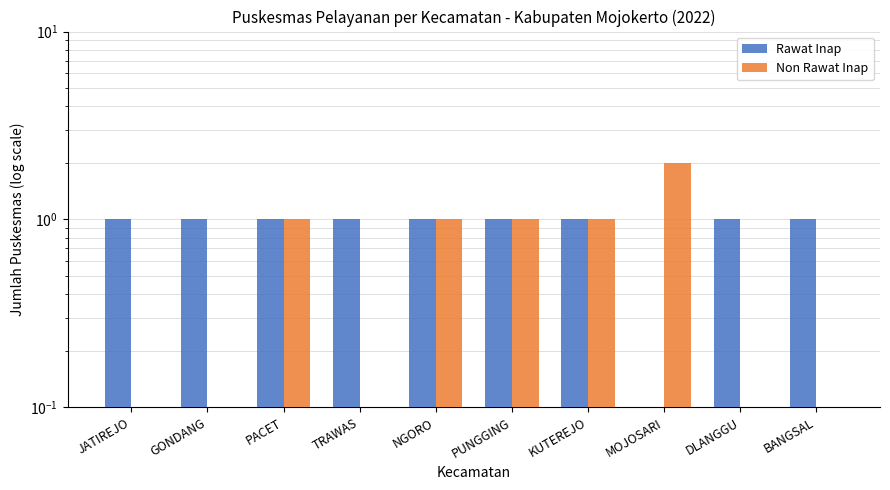

Which series has the largest total across all categories?

Rawat Inap